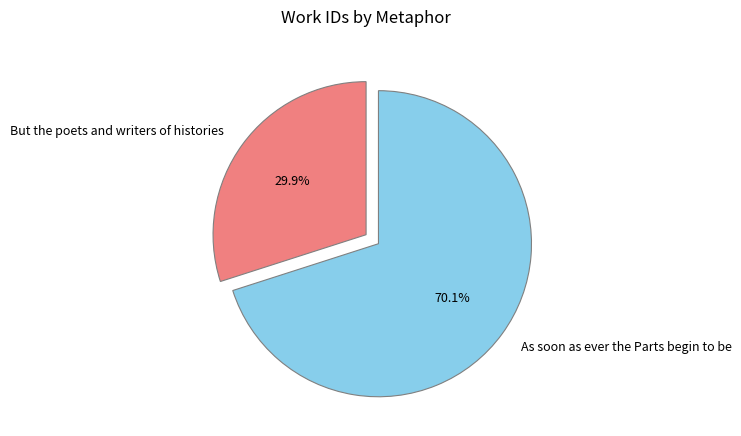

What is the majority slice?

As soon as ever the Parts begin to be